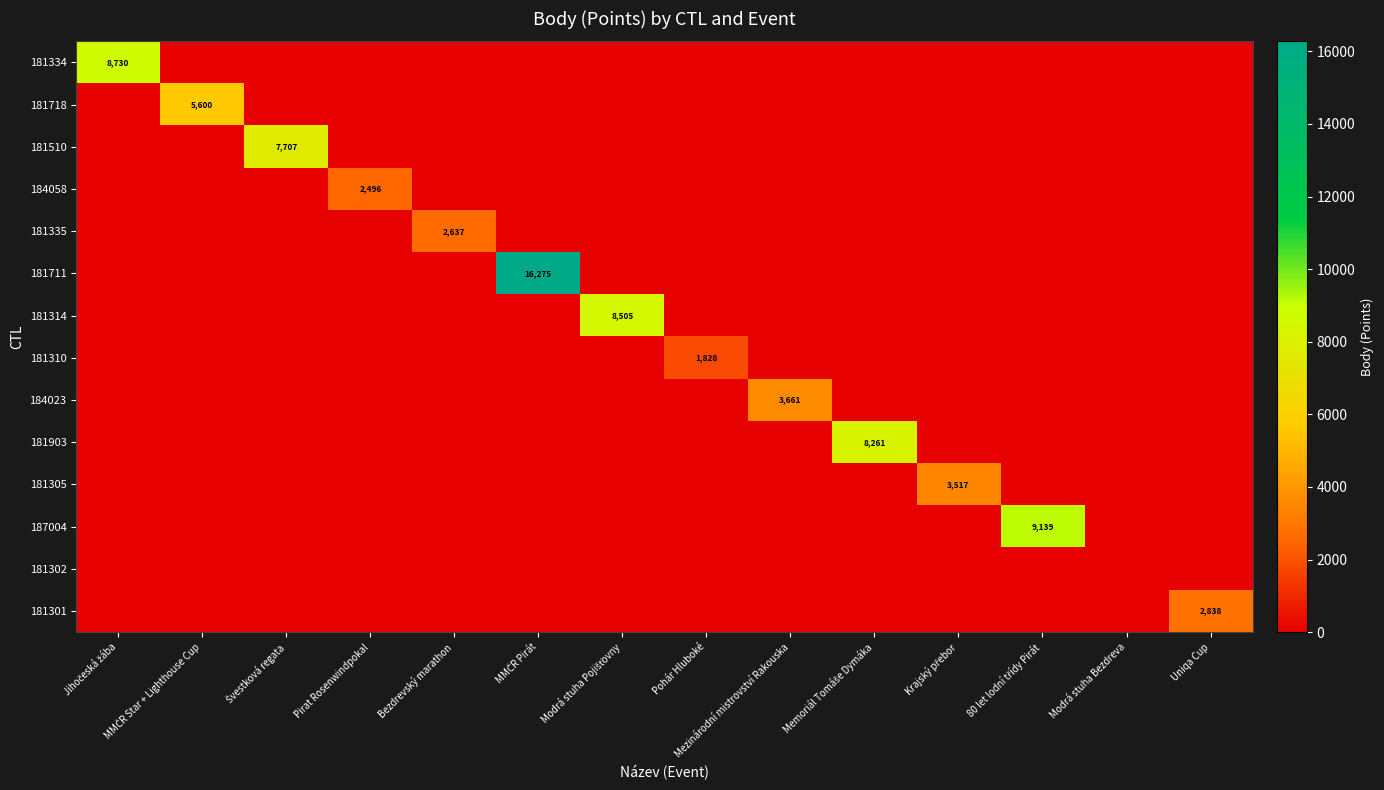

List the labels in order of 181334 value, largest first.

Jihočeská žába, MMČR Star + Lighthouse Cup, Švestková regata, Pirat Rosenwindpokal, Bezdrevský marathon, MMČR Pirát, Modrá stuha Pojišťovny, Pohár Hluboké, Mezinárodní mistrovství Rakouska, Memoriál Tomáše Dymáka, Krajský přebor, 80 let lodní třídy Pirát, Modrá stuha Bezdreva, Uniqa Cup